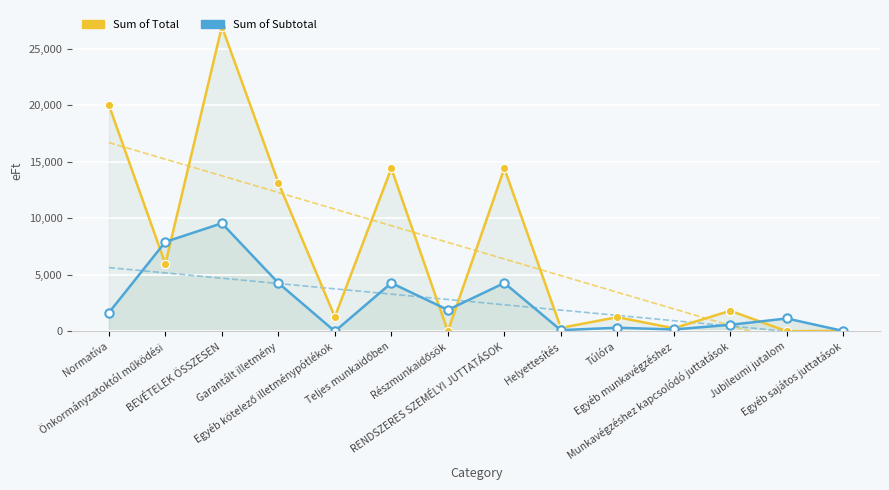

What is the total value across all series at Jubileumi jutalom?

1133.0